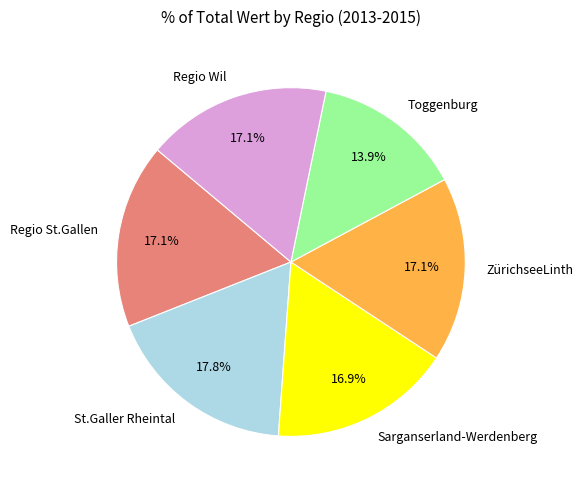

Is there any slice that represents more than half of the pie?

No